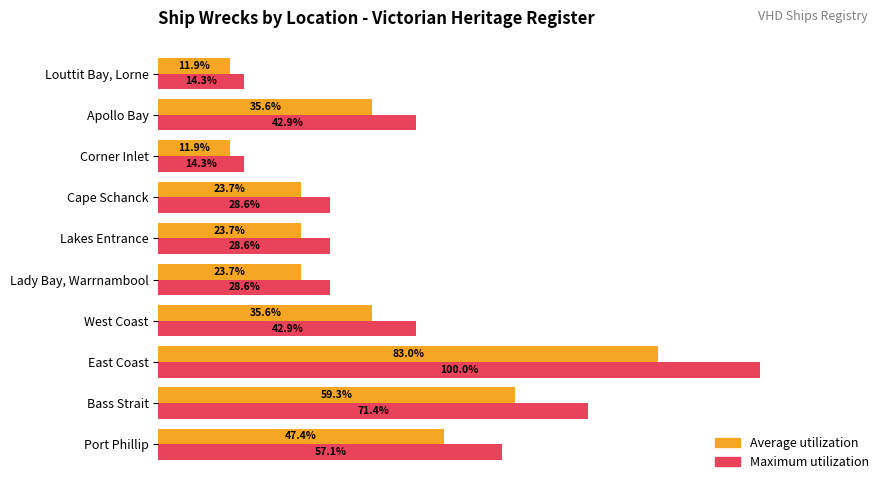

Is the value of Maximum utilization at Corner Inlet greater than the value of Average utilization at Cape Schanck?

No